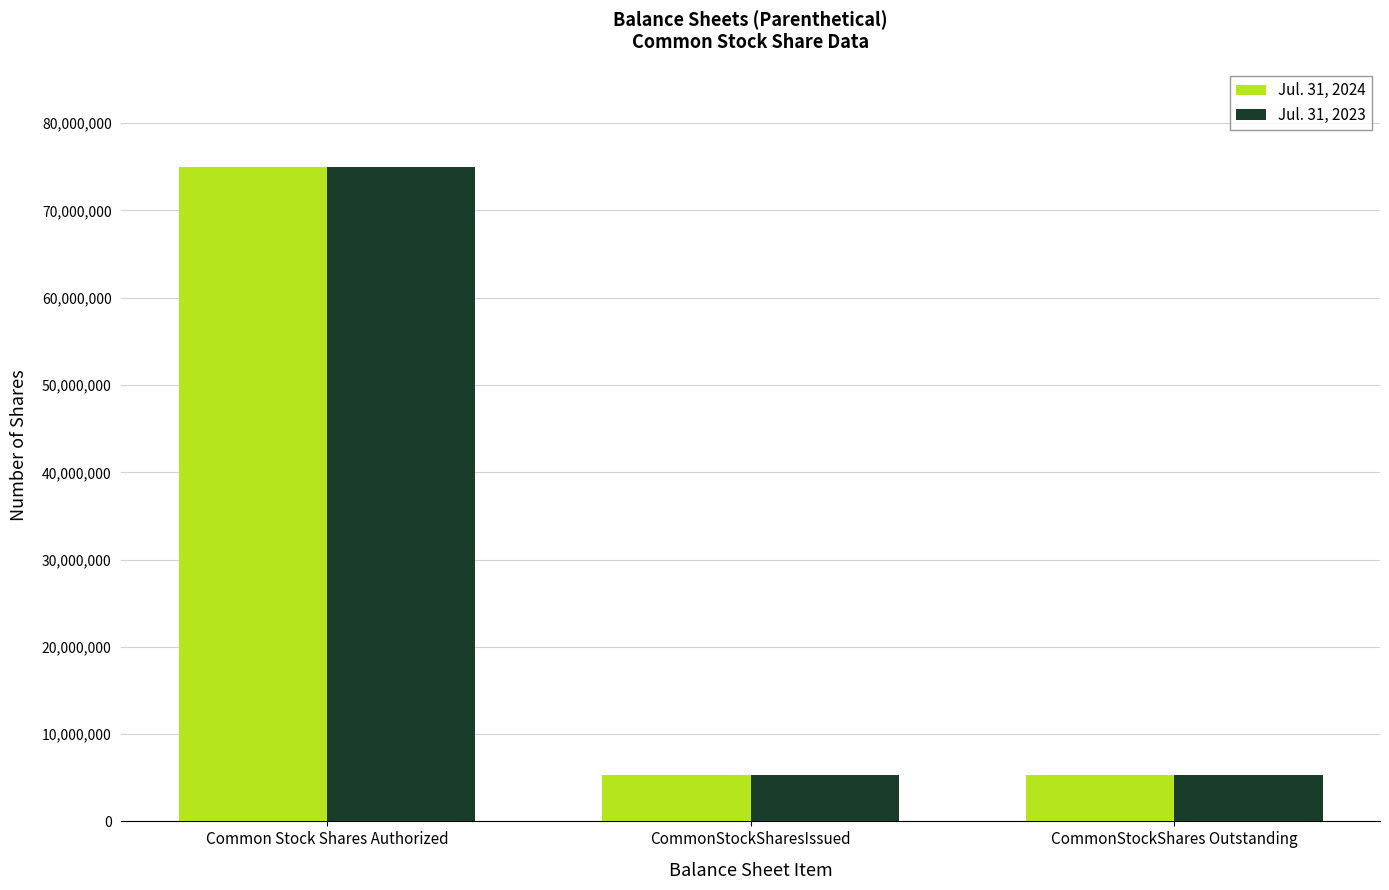

What is the label of the 3rd bar from the right?

Common Stock Shares Authorized